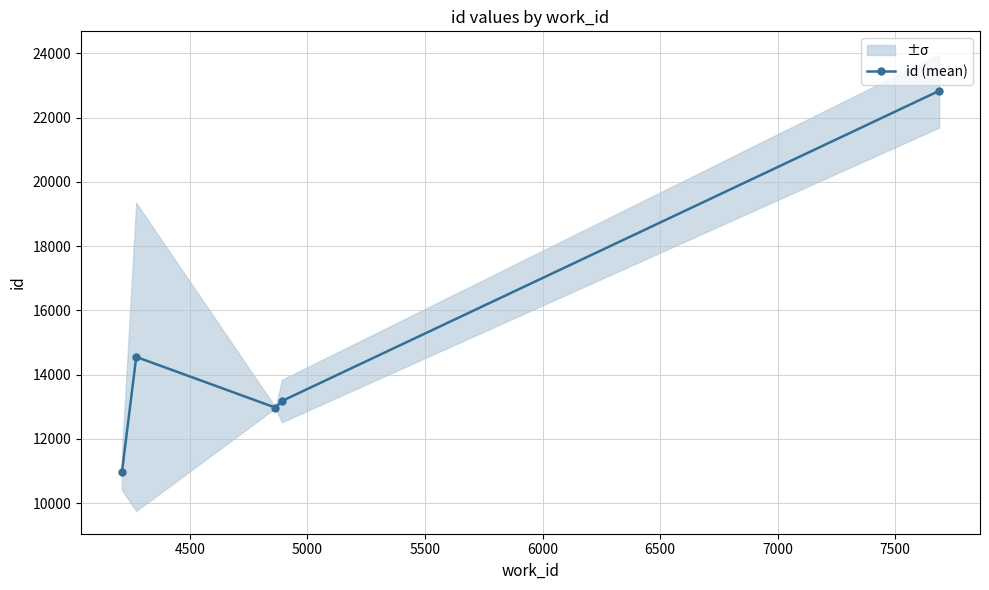

How many distinct data groups are displayed?

1